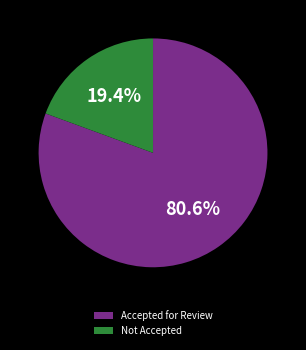

Which slice is the largest?

Accepted for Review